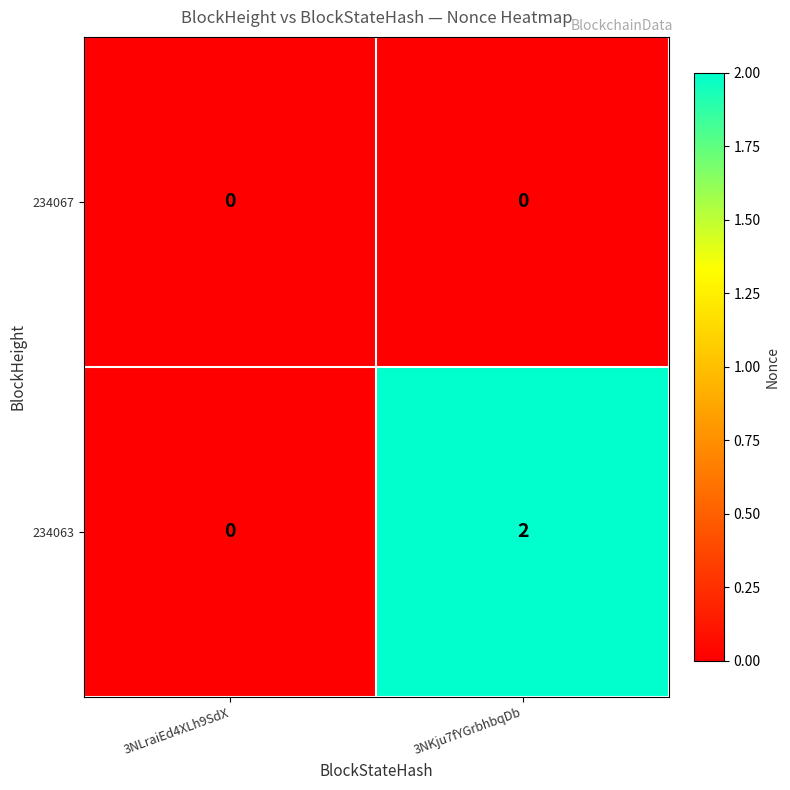

Which label corresponds to the largest value in the chart?

3NKju7fYGrbhbqDb